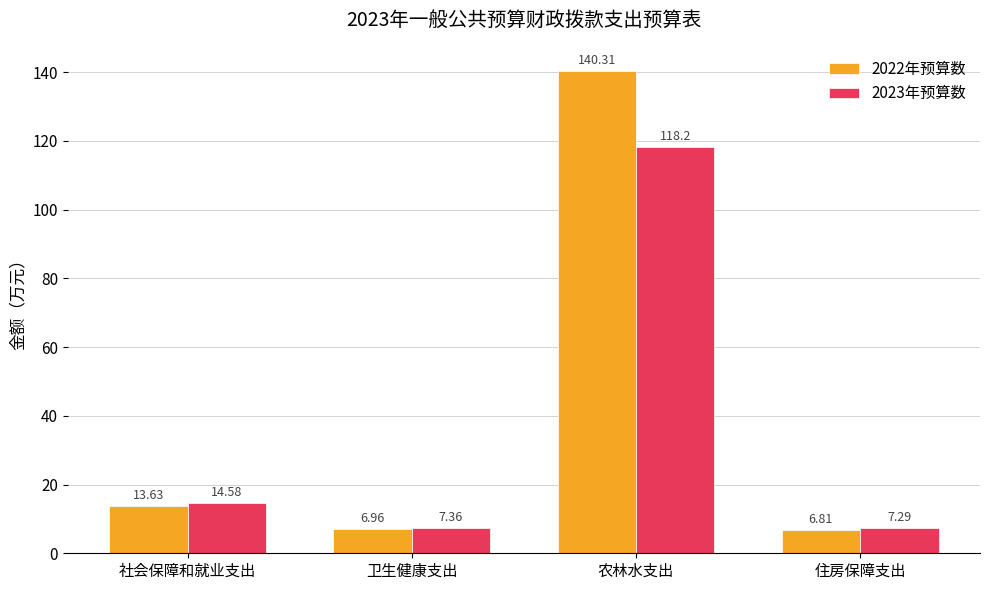

What is the label of the 2nd bar from the left?

卫生健康支出